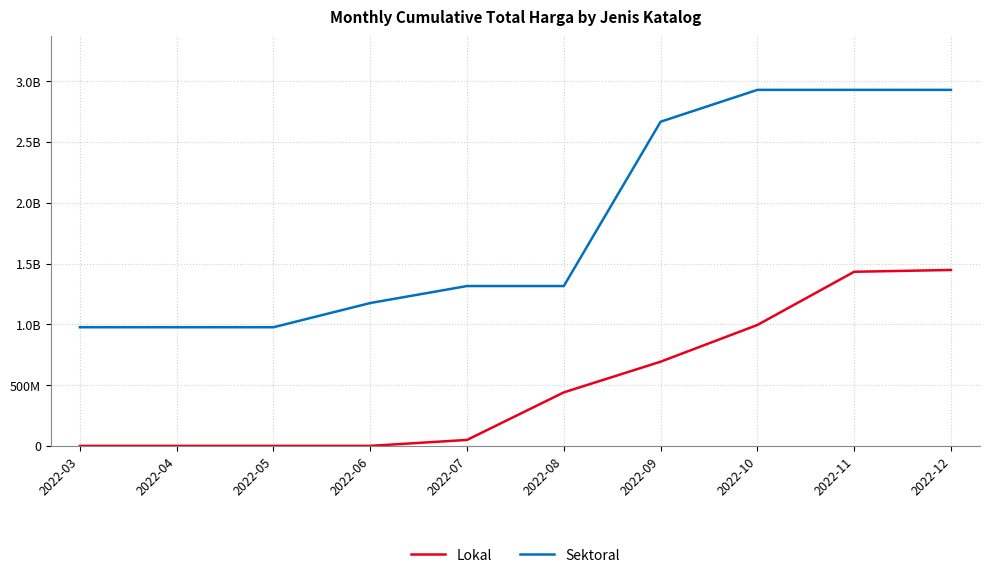

Does the chart have visible grid lines?

Yes